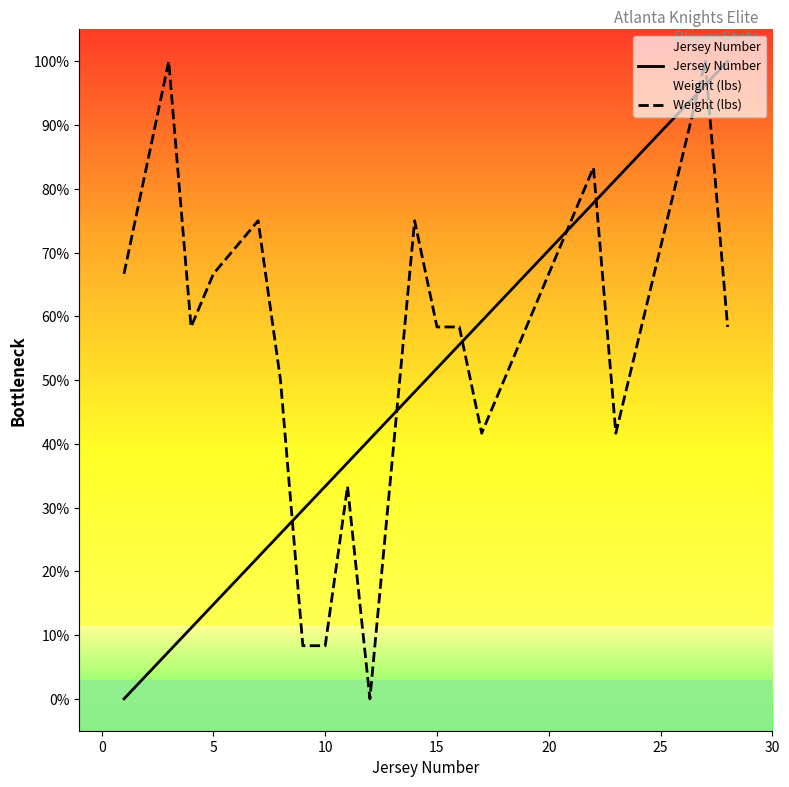

What is the difference between the maximum and minimum values in the Jersey Number series?

100.0